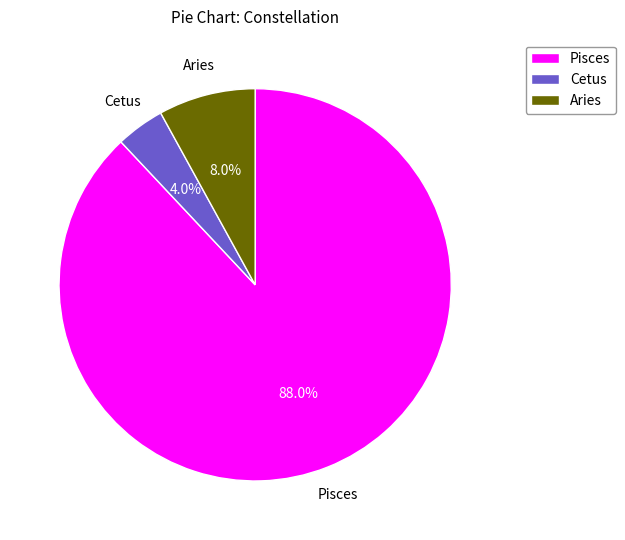

Rank the categories by value from highest to lowest.

Pisces, Aries, Cetus